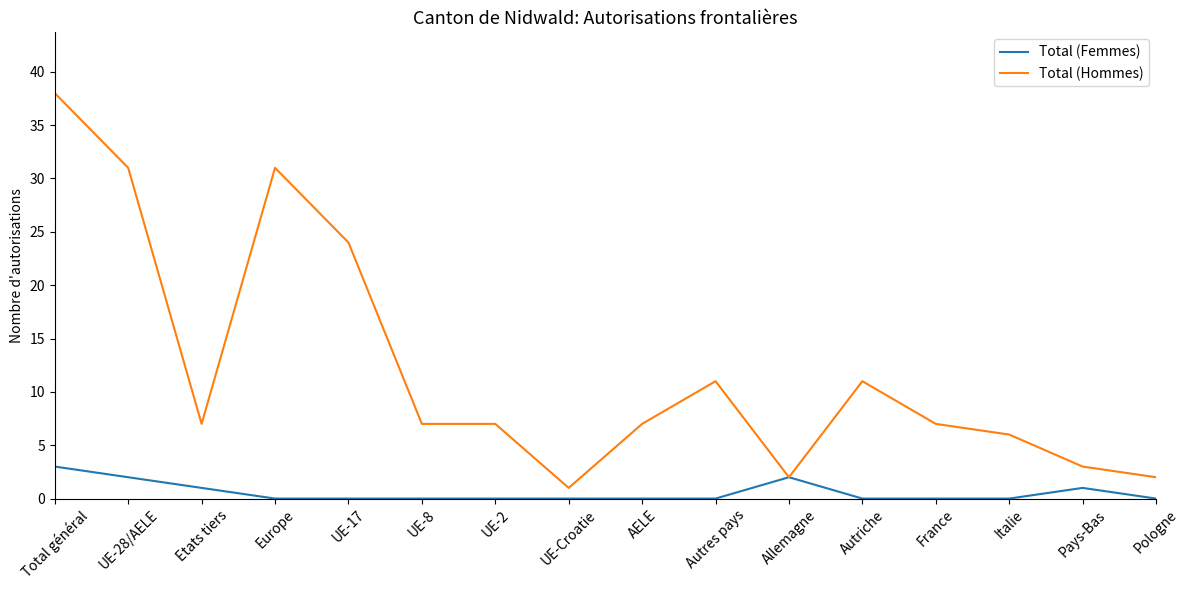

List the series in order of their peak value, lowest first.

Total (Femmes), Total (Hommes)